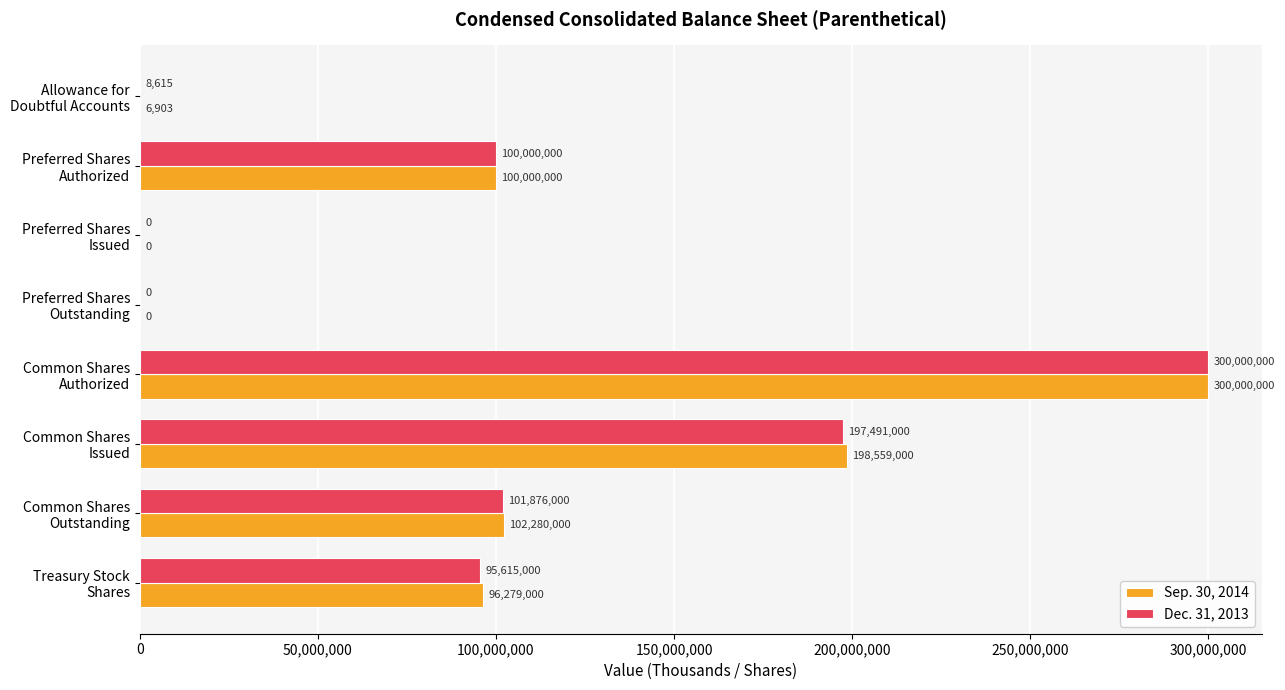

Which series has the largest total across all categories?

Sep. 30, 2014